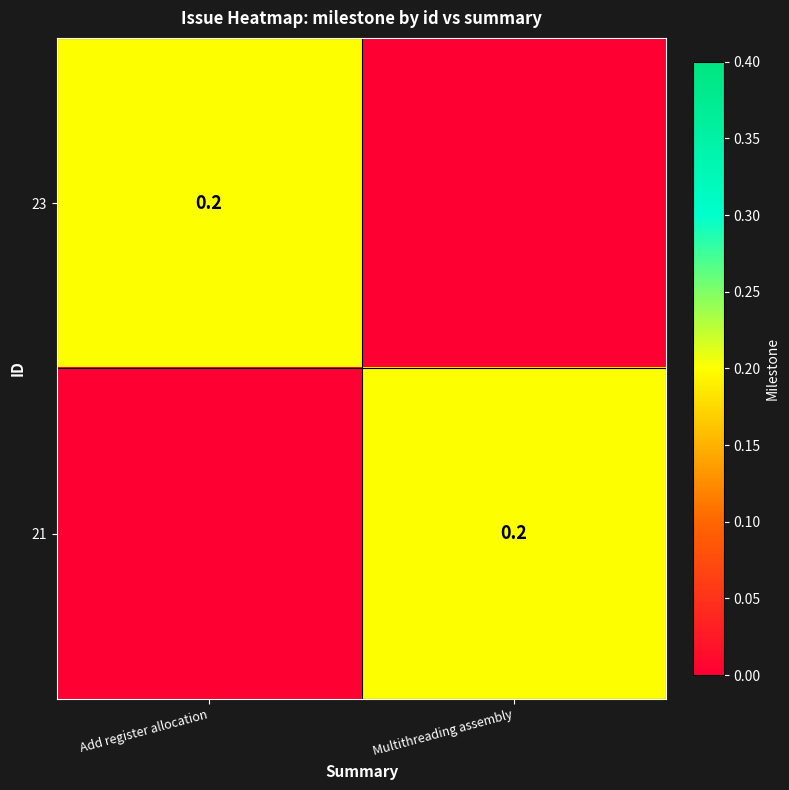

Is it true that 23 equals 0.3 at Add register allocation?

False